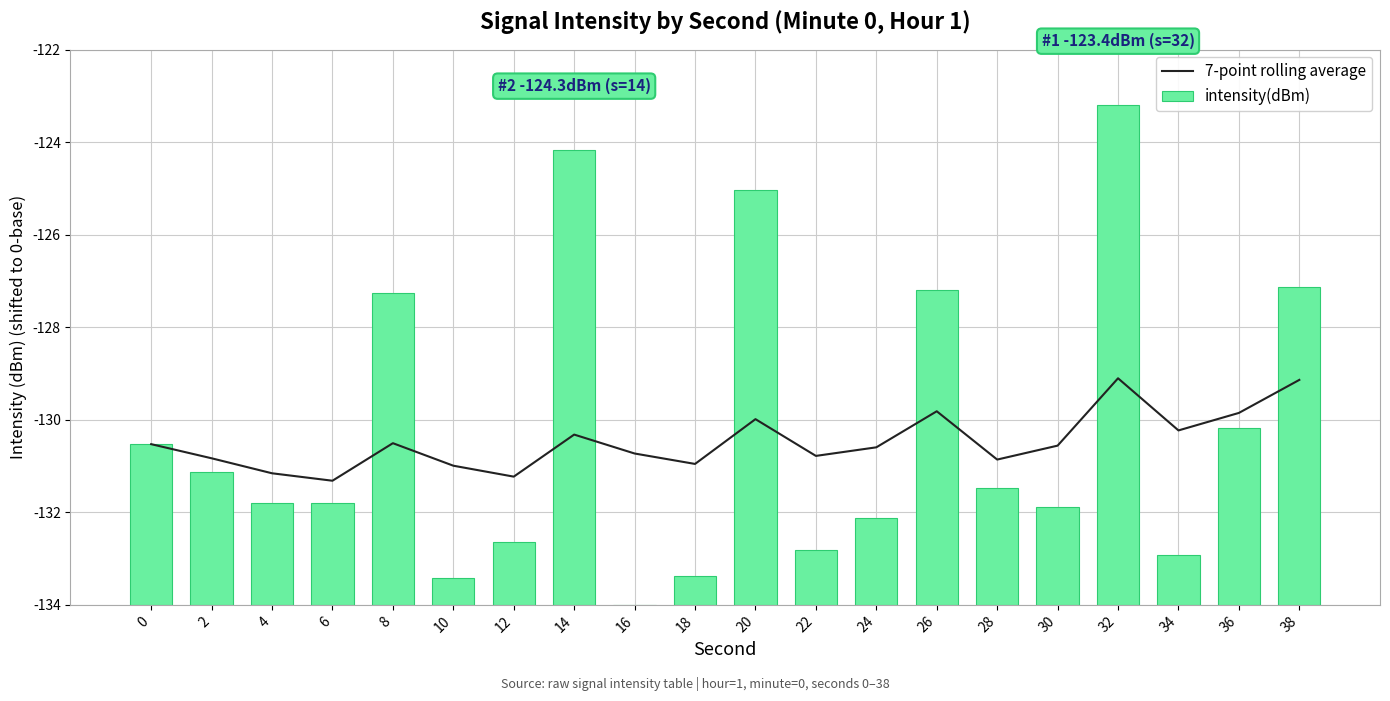

Reading right to left, what are all the values shown in this chart?

7-point rolling average: 4.9	4.1	3.8	4.9	3.4	3.1	4.2	3.4	3.2	4.0	3.0	3.3	3.7	2.8	3.0	3.5	2.7	2.8	3.2	3.5
intensity(dBm): 6.9	3.8	1.1	10.8	2.1	2.5	6.8	1.9	1.2	9.0	0.6	0.0	9.8	1.4	0.6	6.7	2.2	2.2	2.9	3.5